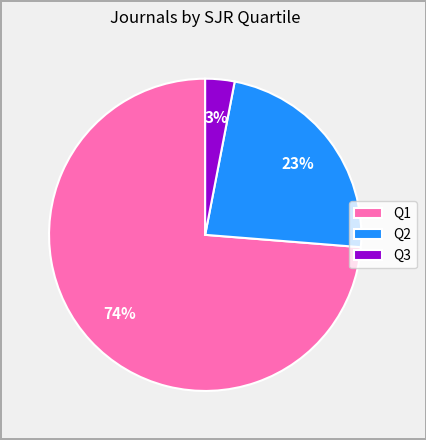

To the nearest percent, what percentage of the pie is Q1?

74%